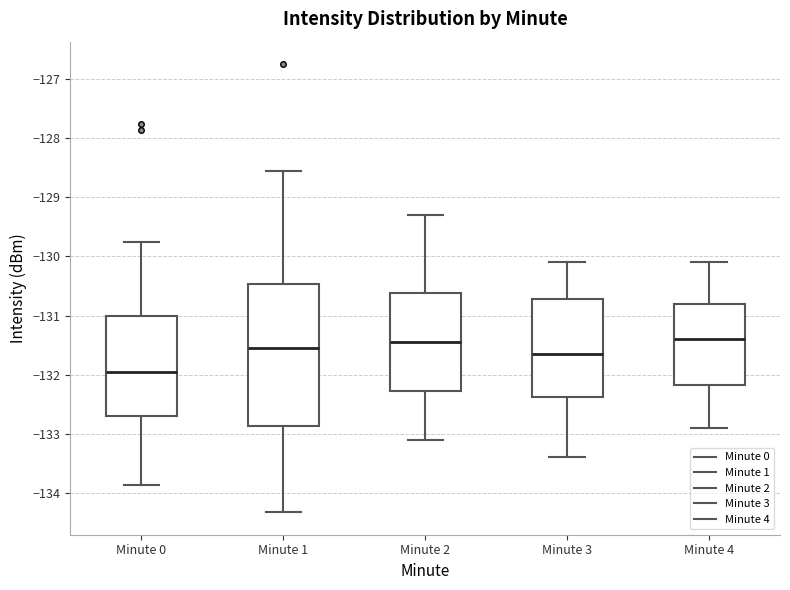

Reading left to right, transcribe this box plot: for each box, give where its median line is, the range the box spans, and where its two whiskers end, as read against the y-axis. The values are not printed on the chart, so give them approximately, as read against the axis.

Minute 0: median -132.0, box -132.7 to -131.0, whiskers -133.9 to -129.7
Minute 1: median -131.5, box -132.9 to -130.5, whiskers -134.3 to -128.5
Minute 2: median -131.4, box -132.3 to -130.6, whiskers -133.1 to -129.3
Minute 3: median -131.6, box -132.4 to -130.7, whiskers -133.4 to -130.1
Minute 4: median -131.4, box -132.2 to -130.8, whiskers -132.9 to -130.1